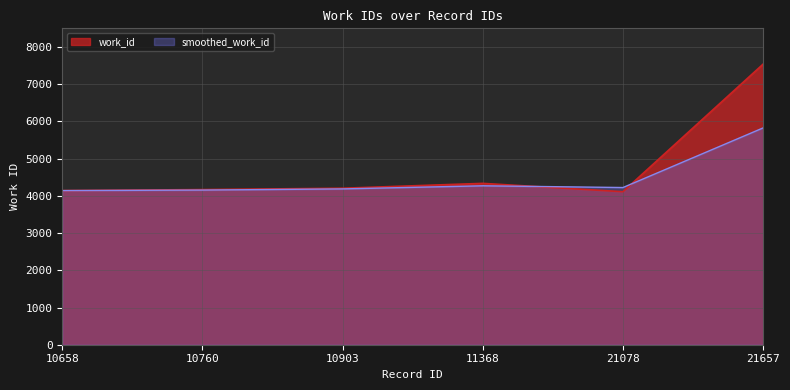

Rank the categories by value from highest to lowest.

21657, 11368, 10903, 10760, 10658, 21078